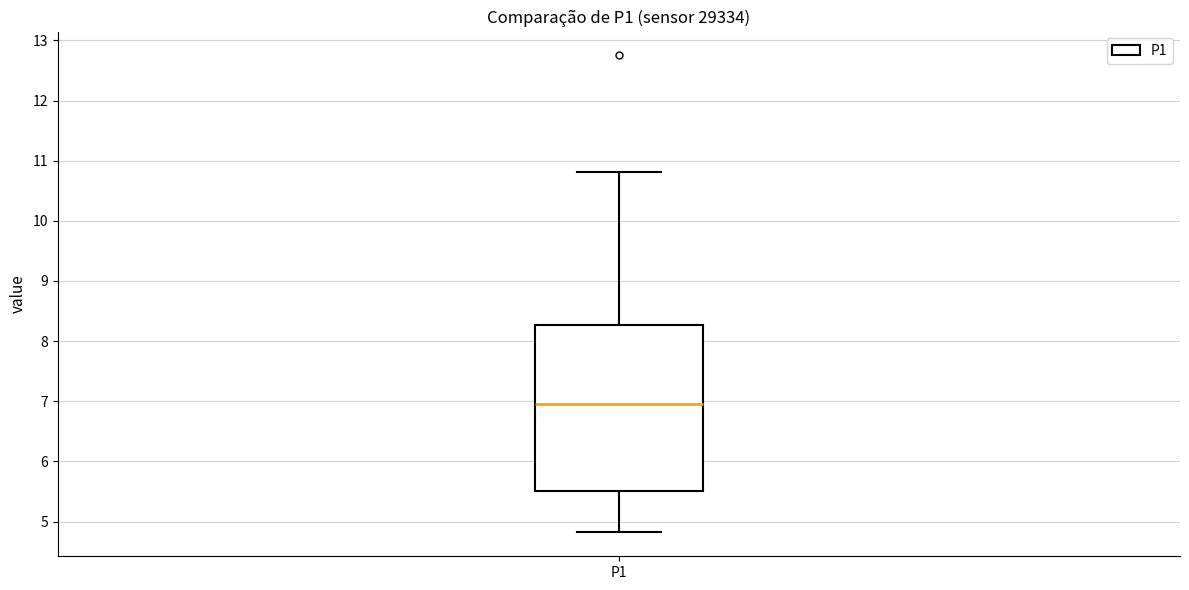

Where does the median line of the box for P1 sit on the y-axis? The values are not printed on the chart, so give them approximately, as read against the axis.

7.0